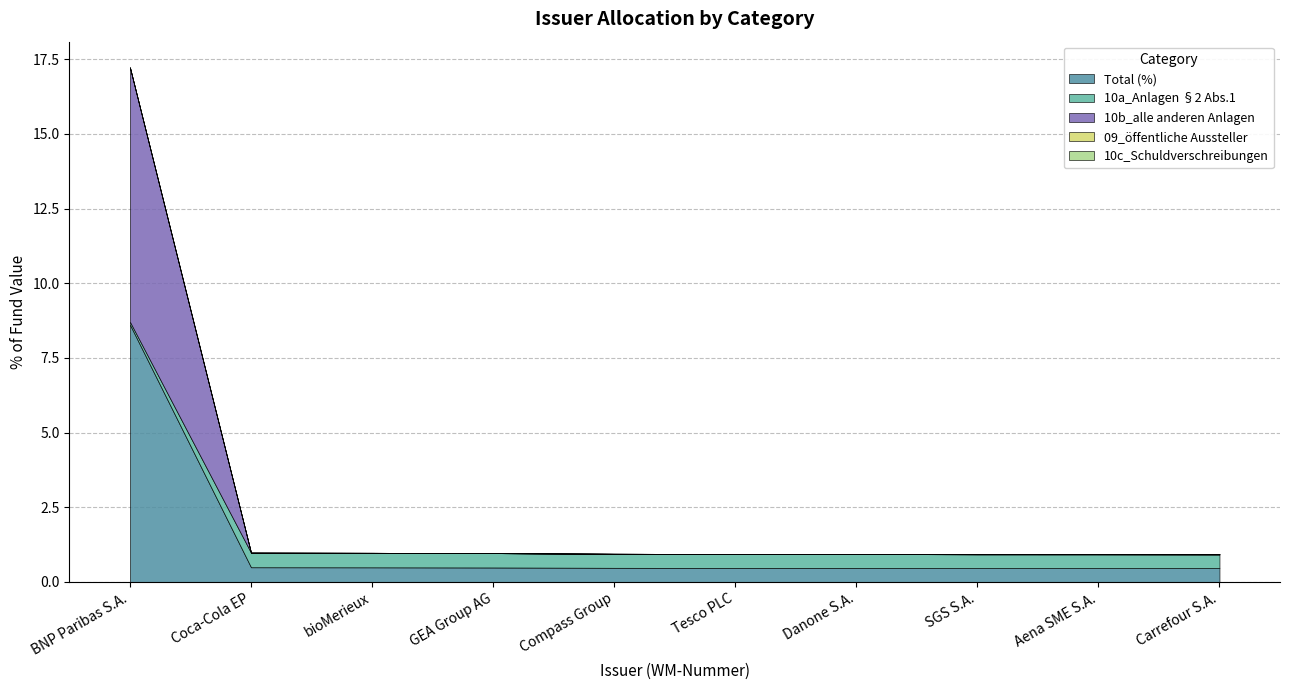

Reading left to right, transcribe all the data shown in this chart.

Total (%): 8.6	0.5	0.5	0.5	0.5	0.5	0.5	0.5	0.5	0.5
10a_Anlagen §2 Abs.1: 0.1	0.5	0.5	0.5	0.5	0.5	0.5	0.5	0.5	0.5
10b_alle anderen Anlagen: 8.5	0.0	0.0	0.0	0.0	0.0	0.0	0.0	0.0	0.0
09_öffentliche Aussteller: 0.0	0.0	0.0	0.0	0.0	0.0	0.0	0.0	0.0	0.0
10c_Schuldverschreibungen: 0.0	0.0	0.0	0.0	0.0	0.0	0.0	0.0	0.0	0.0